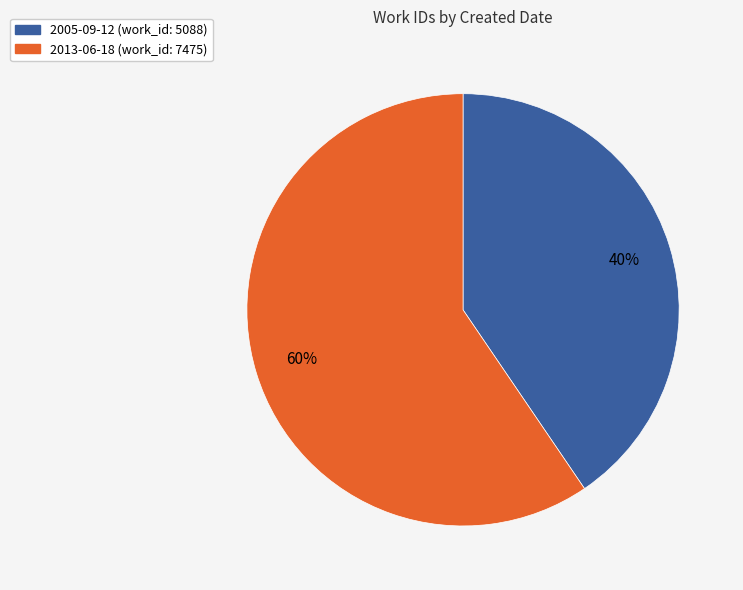

What is the smallest slice in the pie chart?

2005-09-12